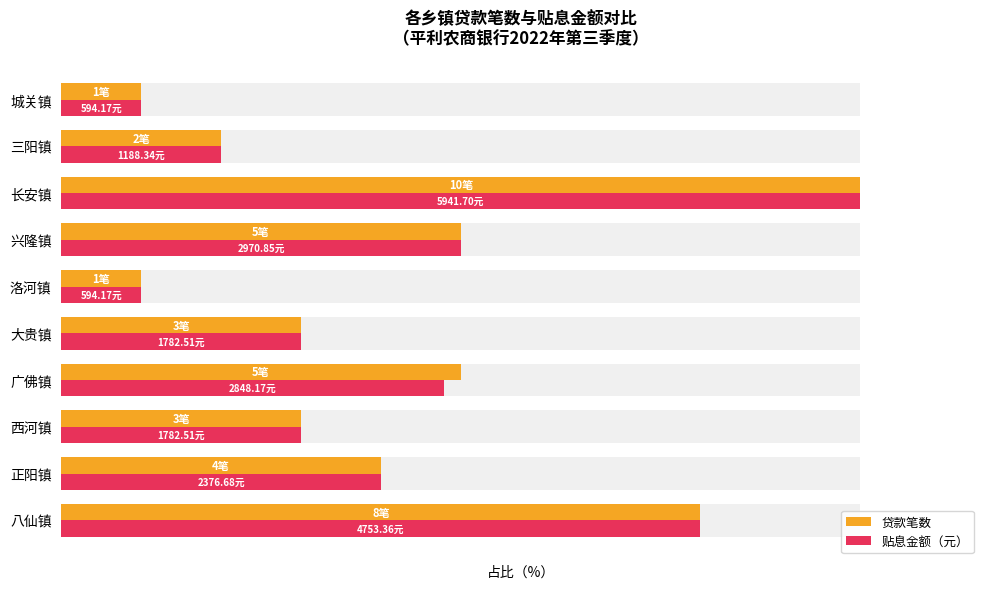

How many series are shown in this chart?

2